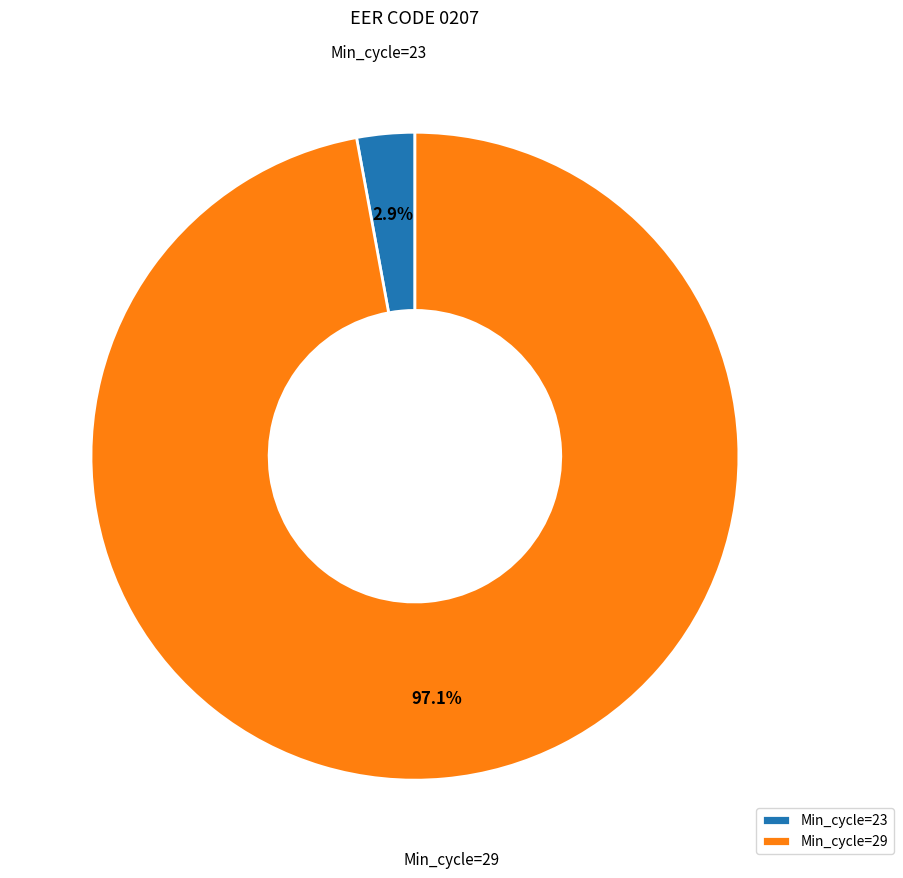

Which has a higher value, Min_cycle=23 or Min_cycle=29?

Min_cycle=29